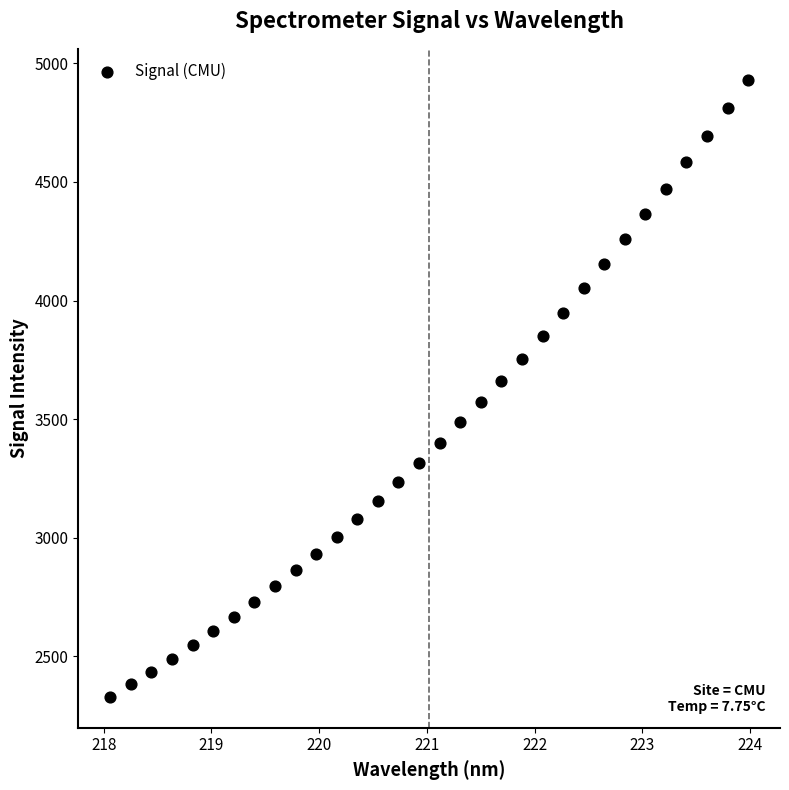

What is the range of X values (max minus min)?

5.9